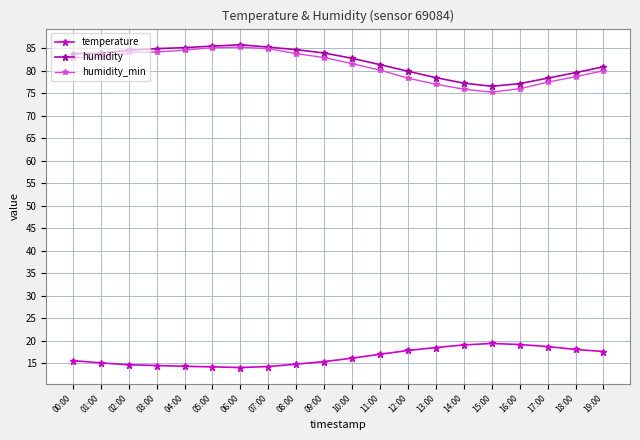

True or false: temperature has more than 0 interior local peaks.

True